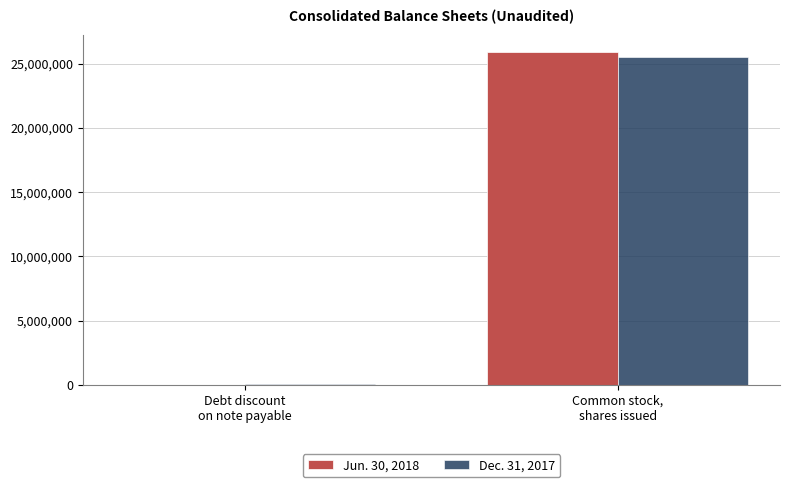

The Dec. 31, 2017 series shows 69541 at Debt discount
on note payable. True or false?

True